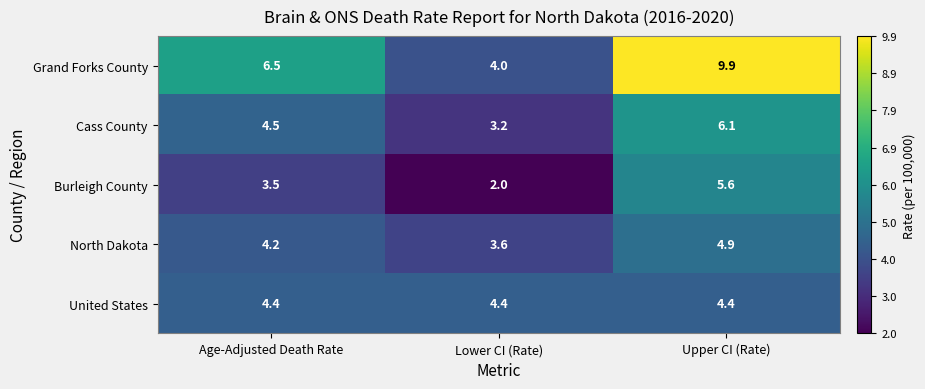

Between Age-Adjusted Death Rate and Lower CI (Rate), which series saw the biggest shift?

Grand Forks County